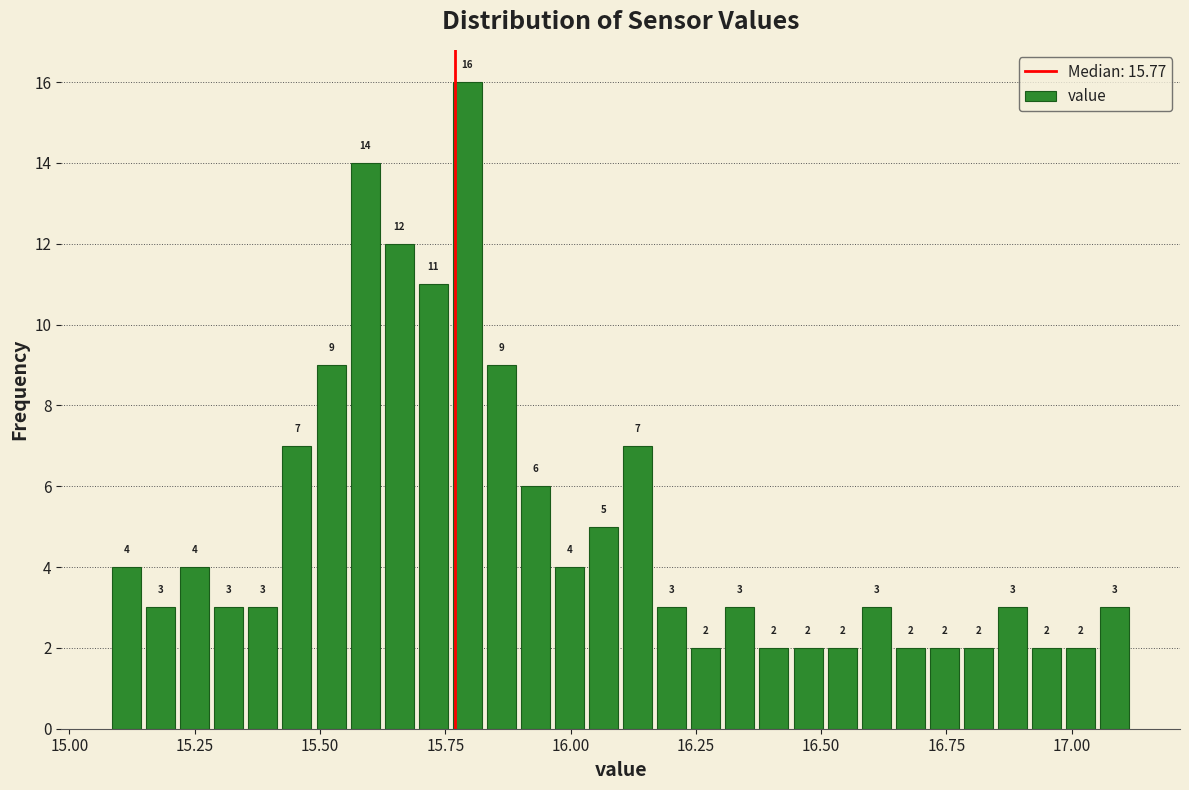

Around what value on the x-axis is the tallest bar? Give the approximate position of its centre, as read against the axis.

15.80